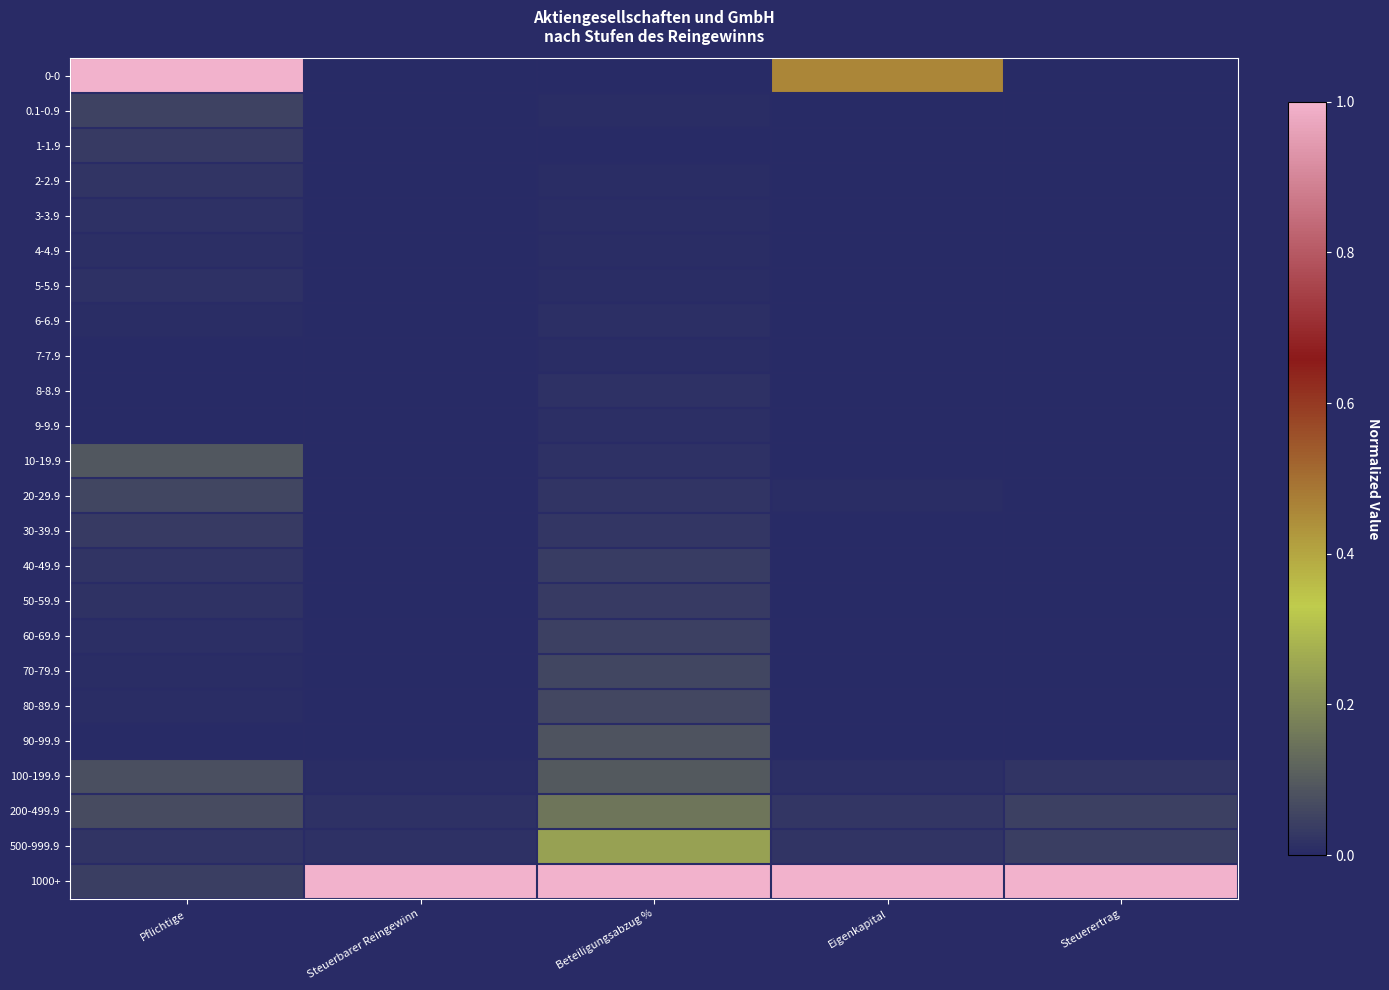

Which has a higher value, Beteiligungsabzug % or Steuerertrag?

Beteiligungsabzug %